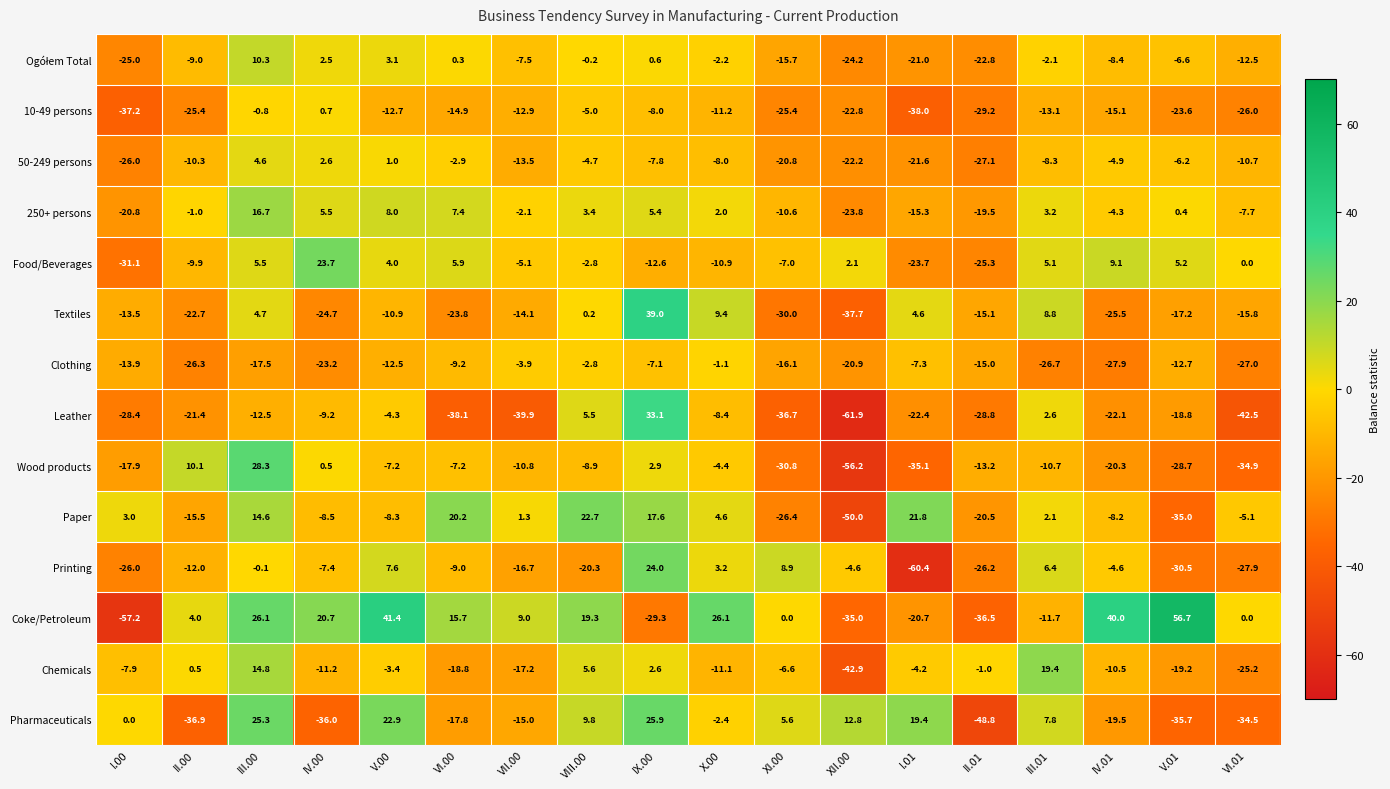

Which series has the widest spread of values?

Coke/Petroleum